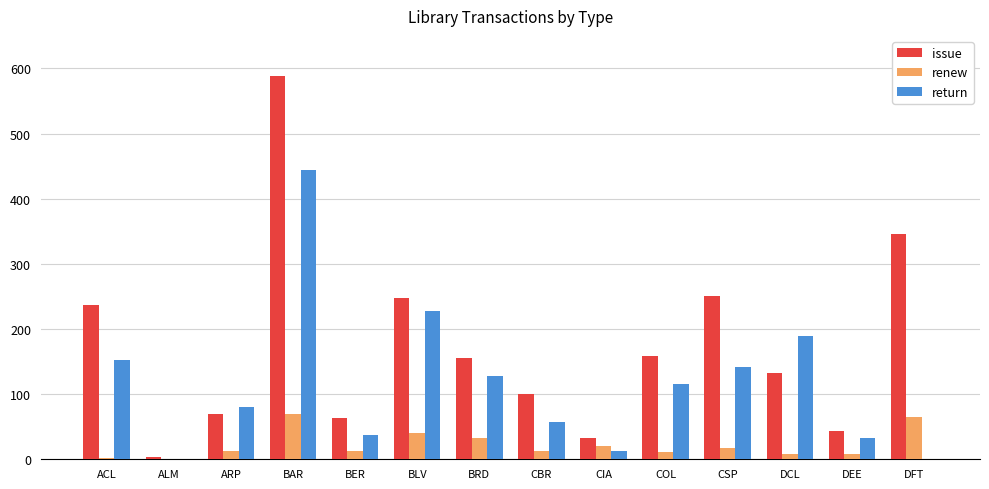

What is the spread (max minus min) of values at CSP?

233